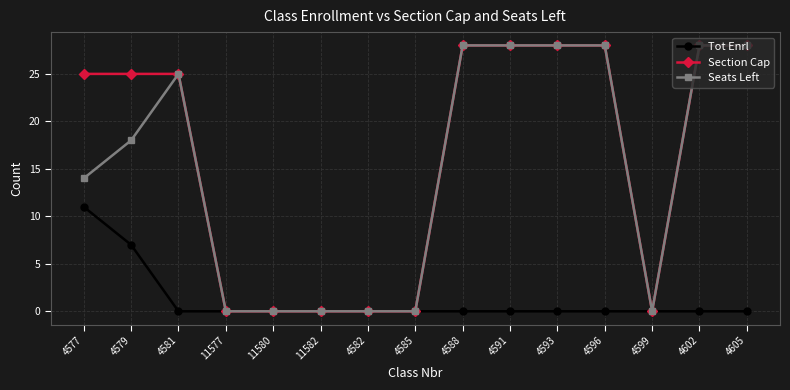

What is the label of the 14th point from the left?

4602